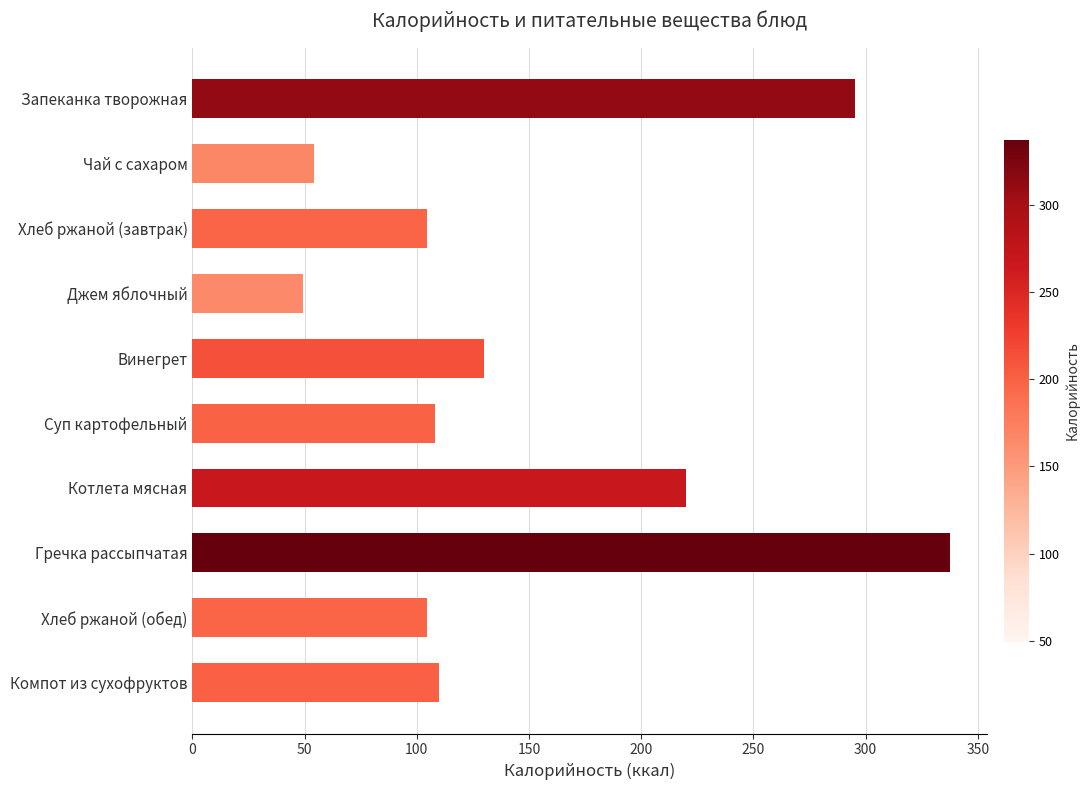

What is the difference between the second highest and minimum values?

246.0